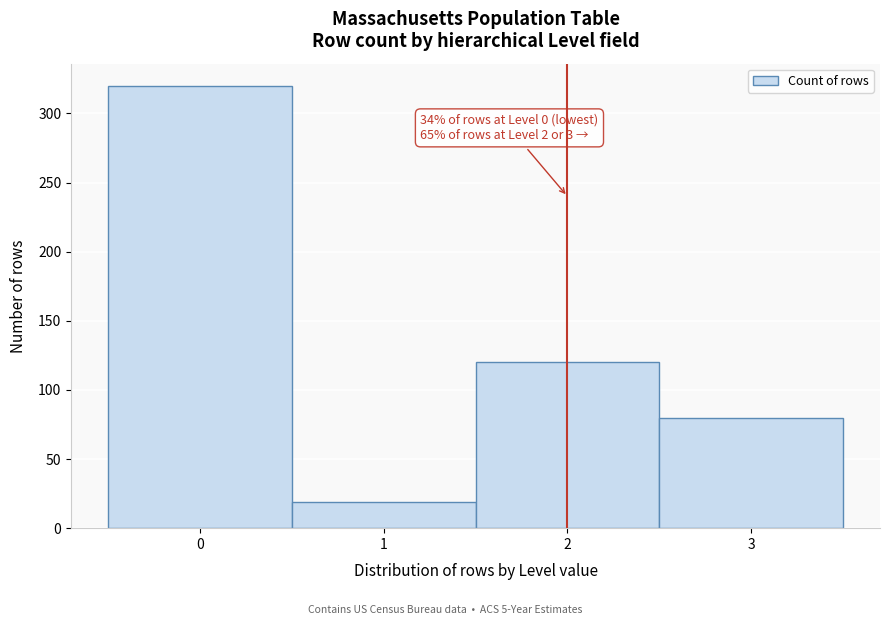

Over which range of the x-axis is the bar tallest?

-0.5 to 0.5